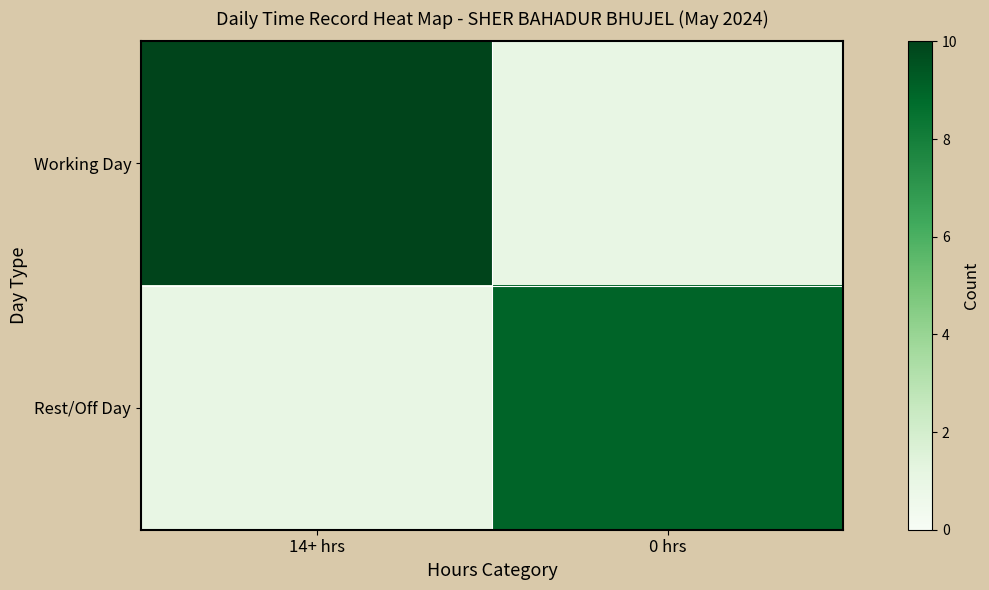

What is the total value across all series at 0 hrs?

10